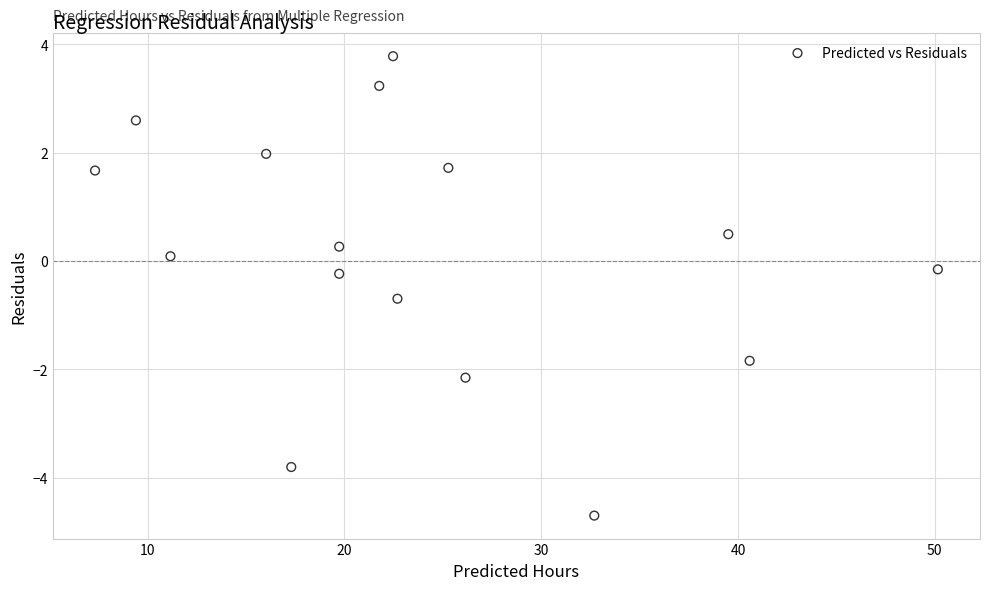

What is the range of Y values (max minus min)?

8.5